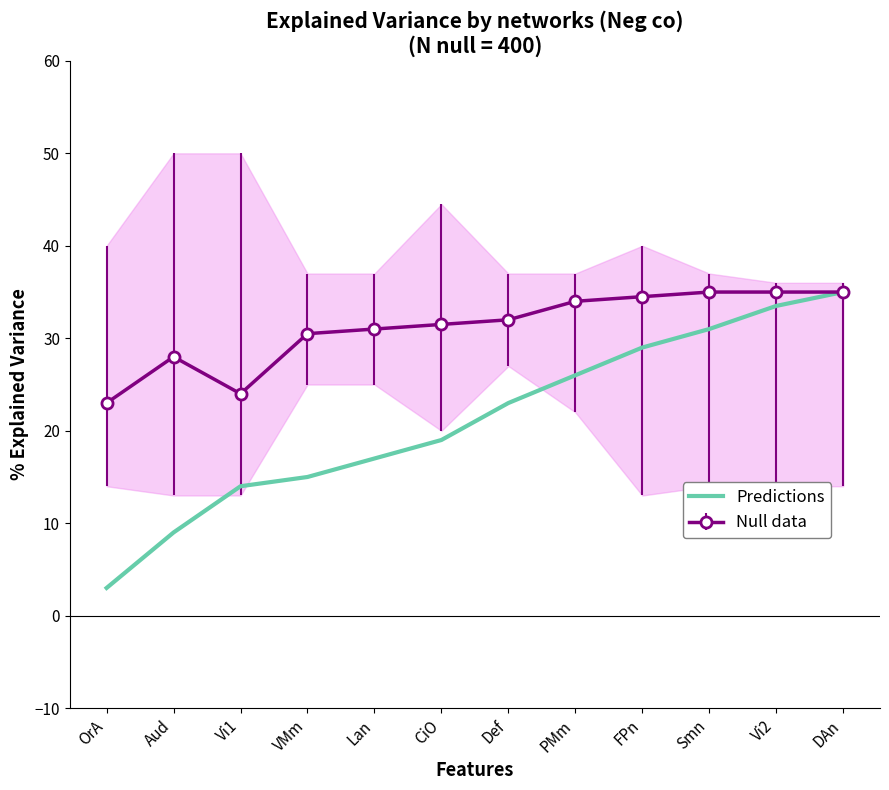

Which has a higher value, OrA or CiO?

CiO